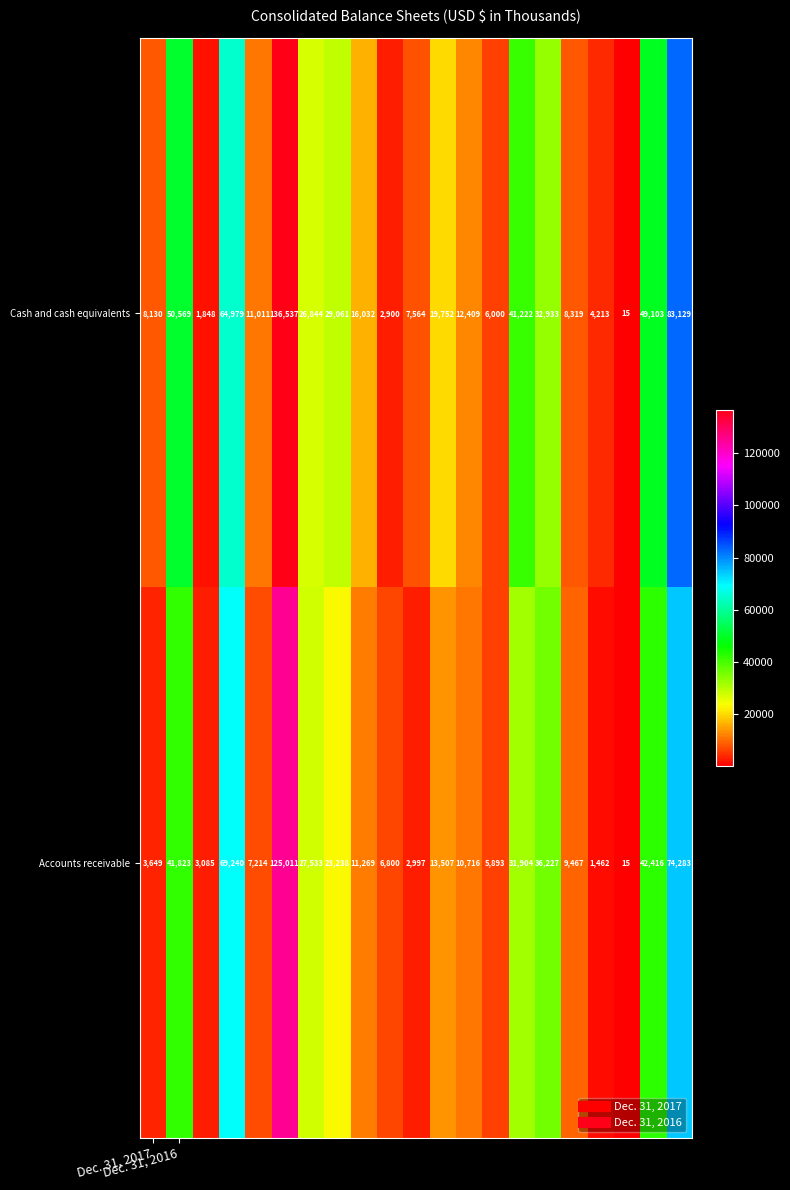

What is the maximum value shown in the chart?

136537